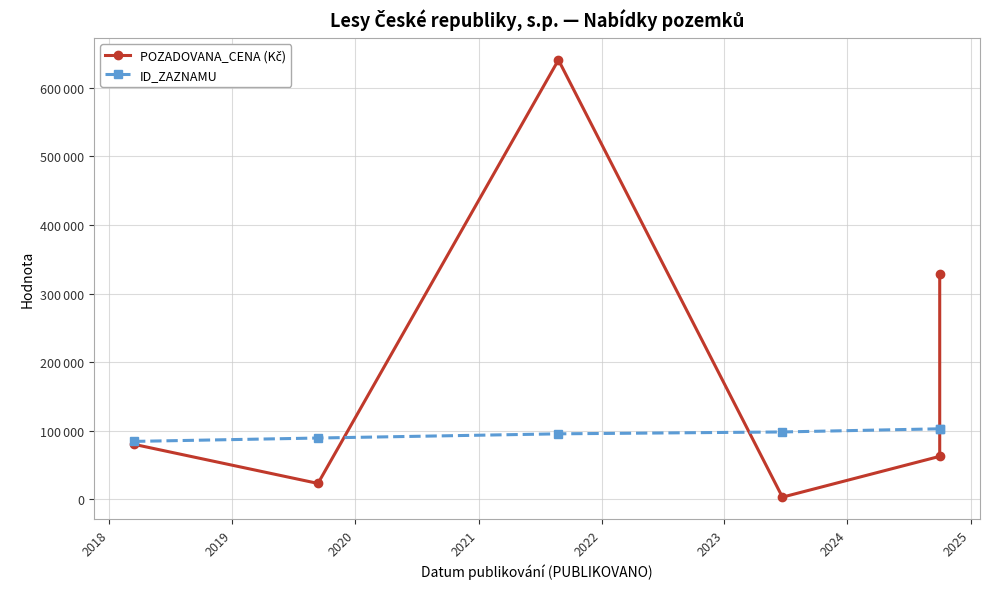

What is the sum of the ID_ZAZNAMU values at 2021 and 2022?

205327